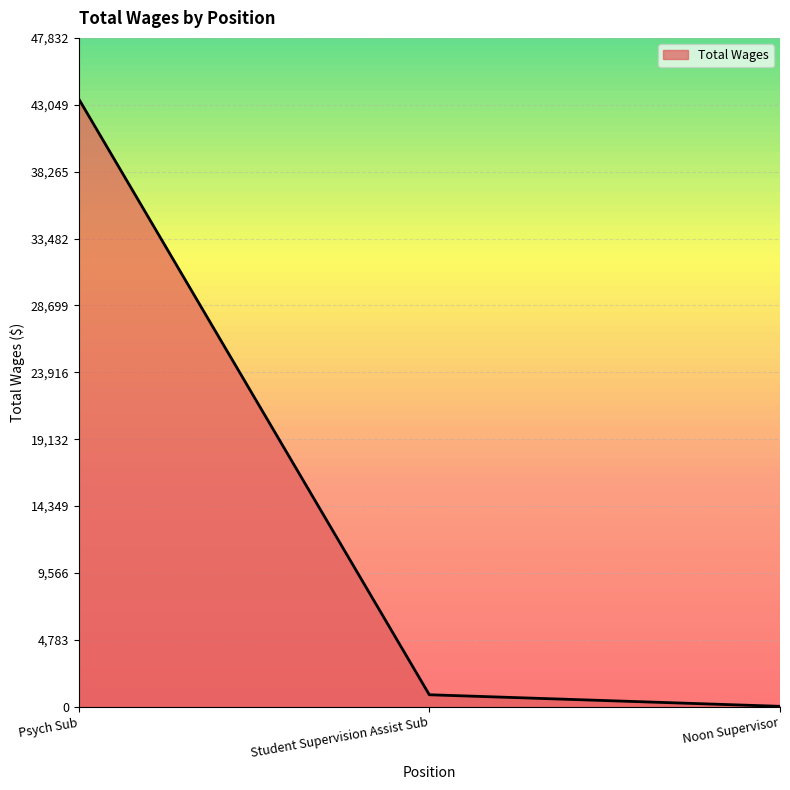

Which label corresponds to the smallest value in the chart?

Noon Supervisor